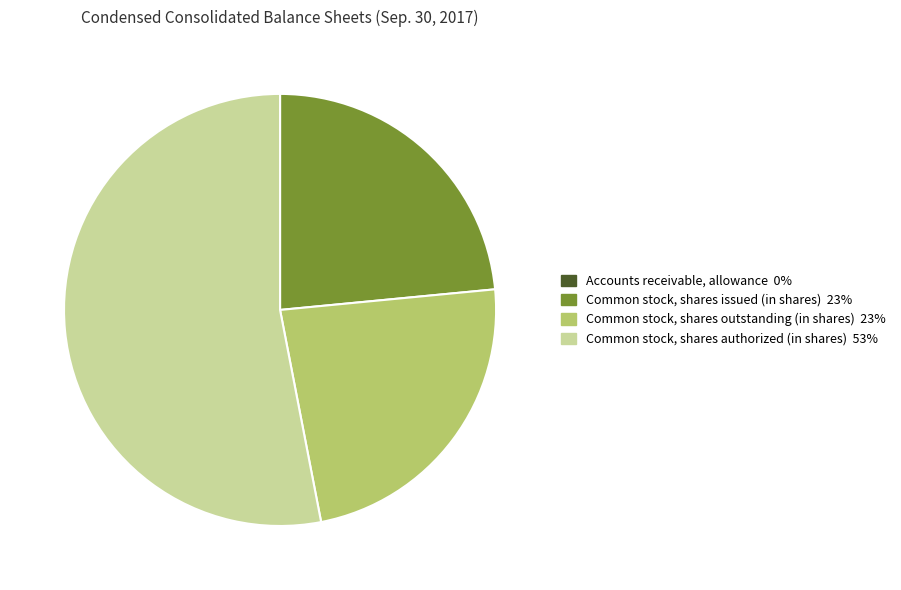

Does Common stock, shares outstanding (in shares) account for over 50% of the chart?

No